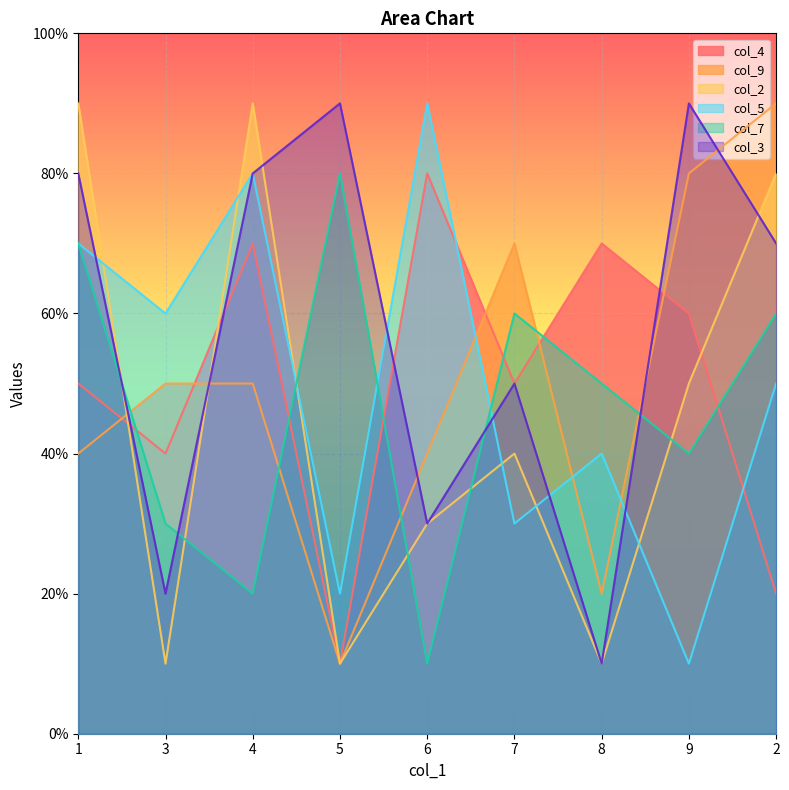

The col_2 series shows 5 at 4. True or false?

False